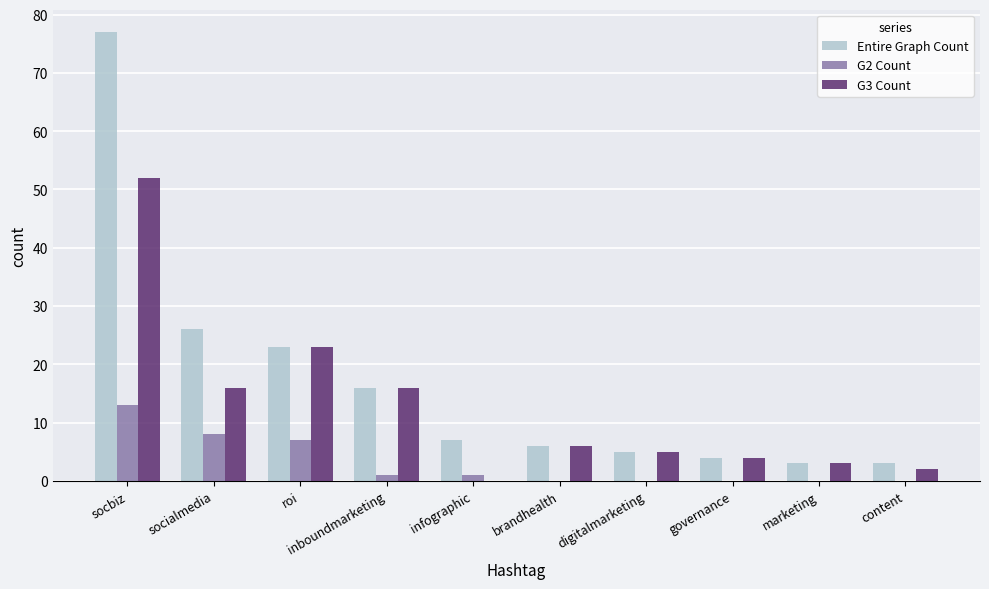

Are the bars horizontal?

No